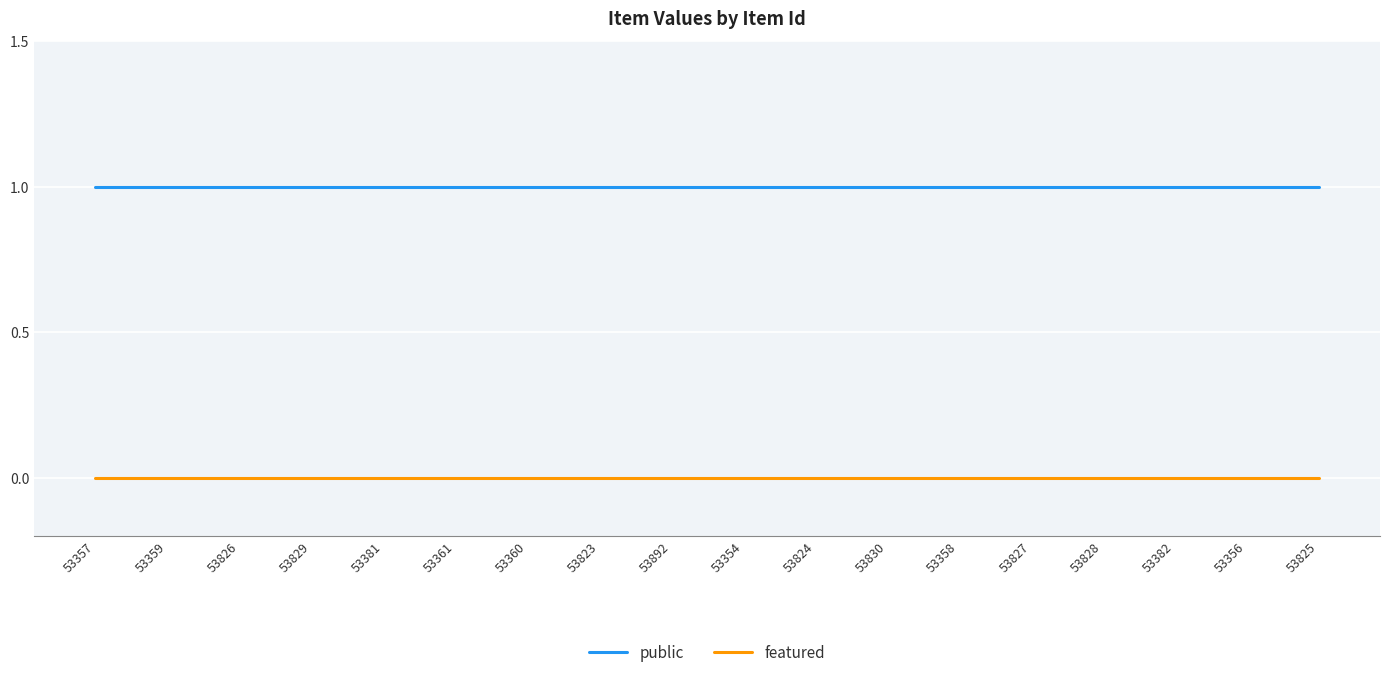

Which series has the largest total across all categories?

public